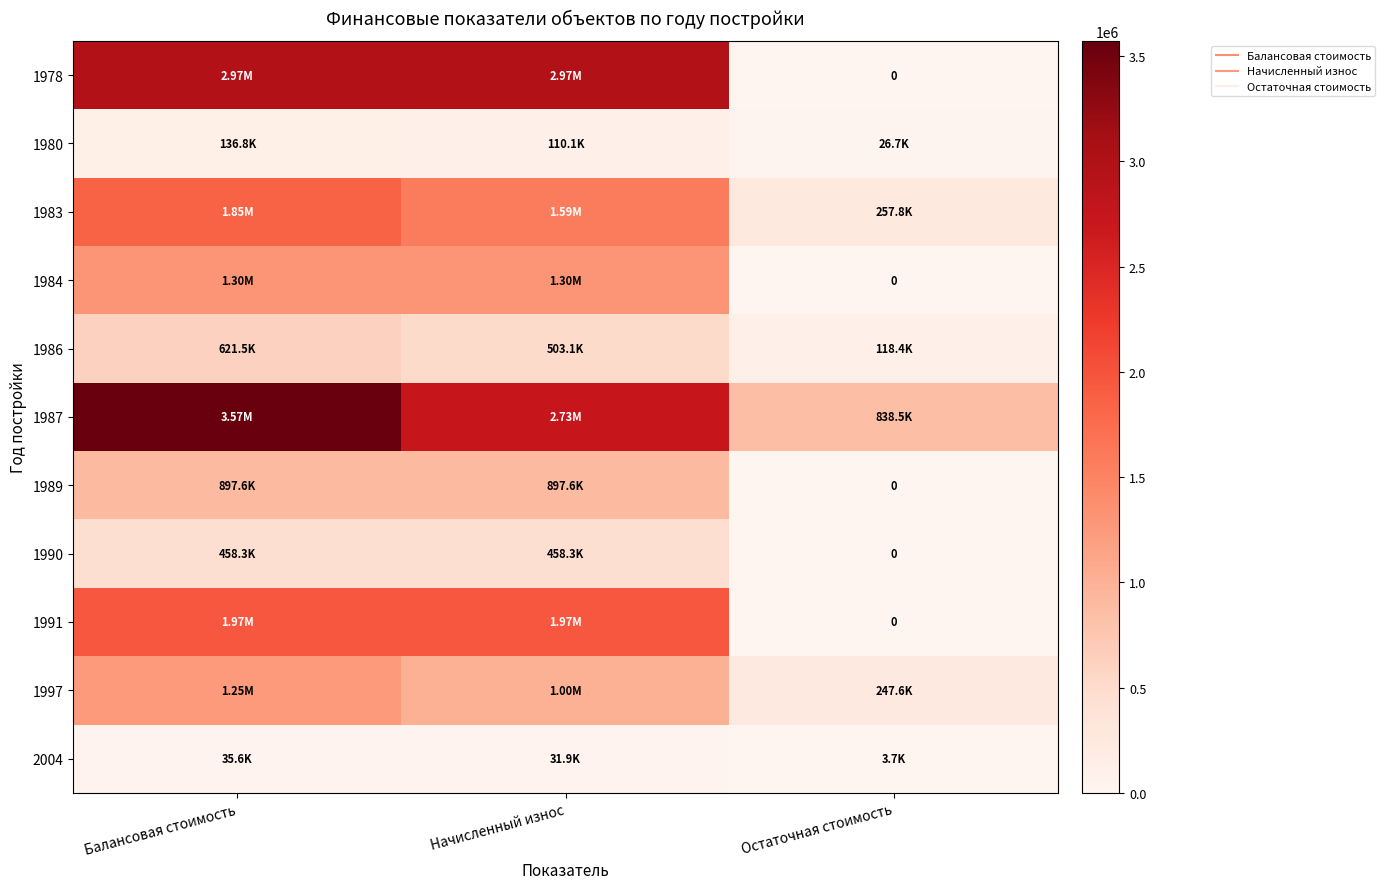

At Балансовая стоимость, list the series in order from smallest to largest.

2004, 1980, 1990, 1986, 1989, 1997, 1984, 1983, 1991, 1978, 1987